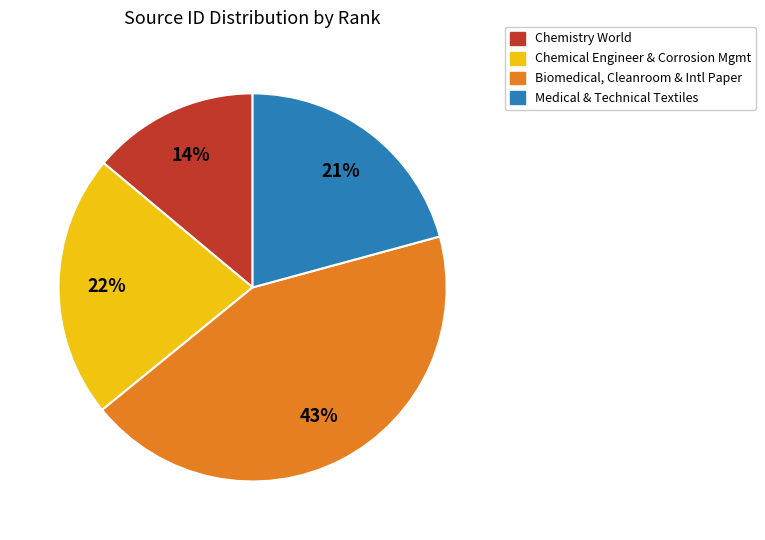

How many slices are in this pie chart?

4